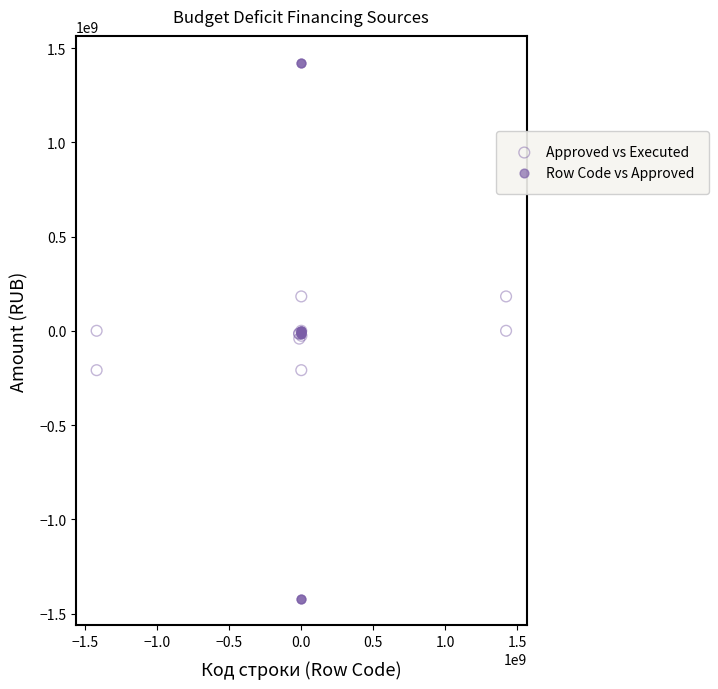

What are all the series names shown in the legend?

Approved vs Executed, Row Code vs Approved